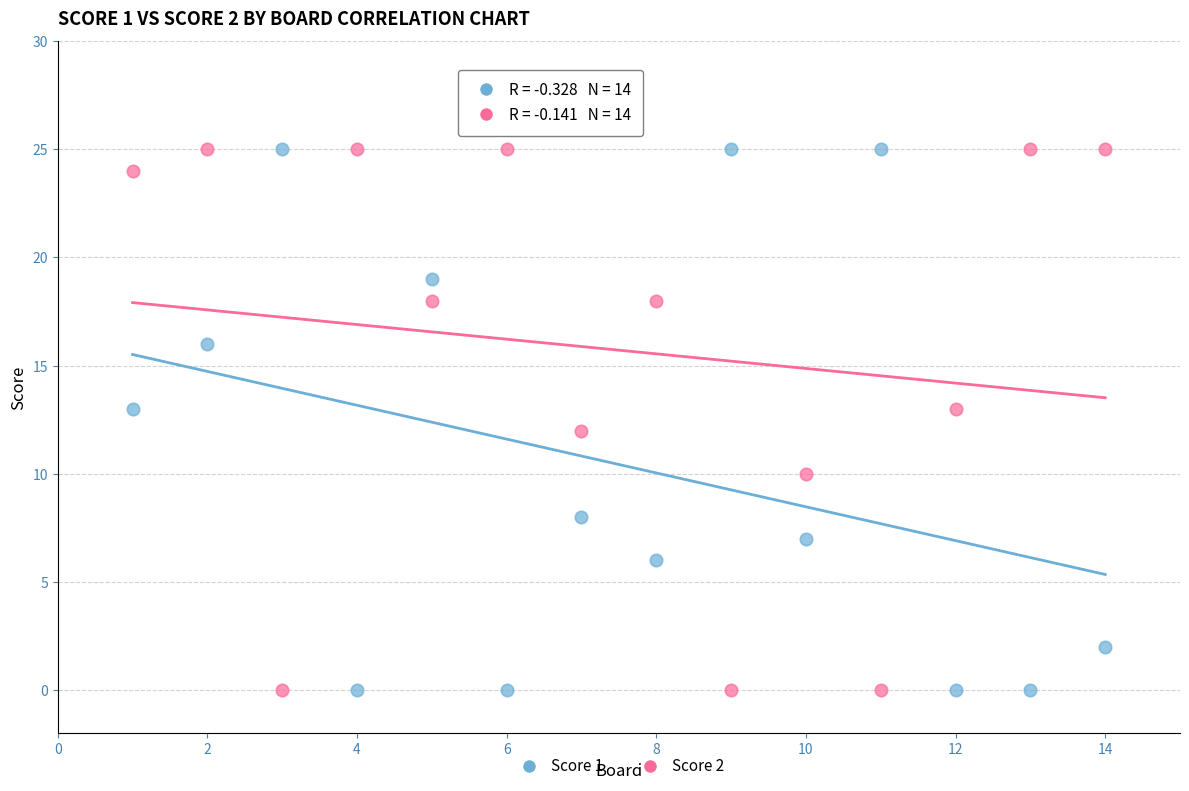

What is the X range (max minus min) for the scatter plot?

13